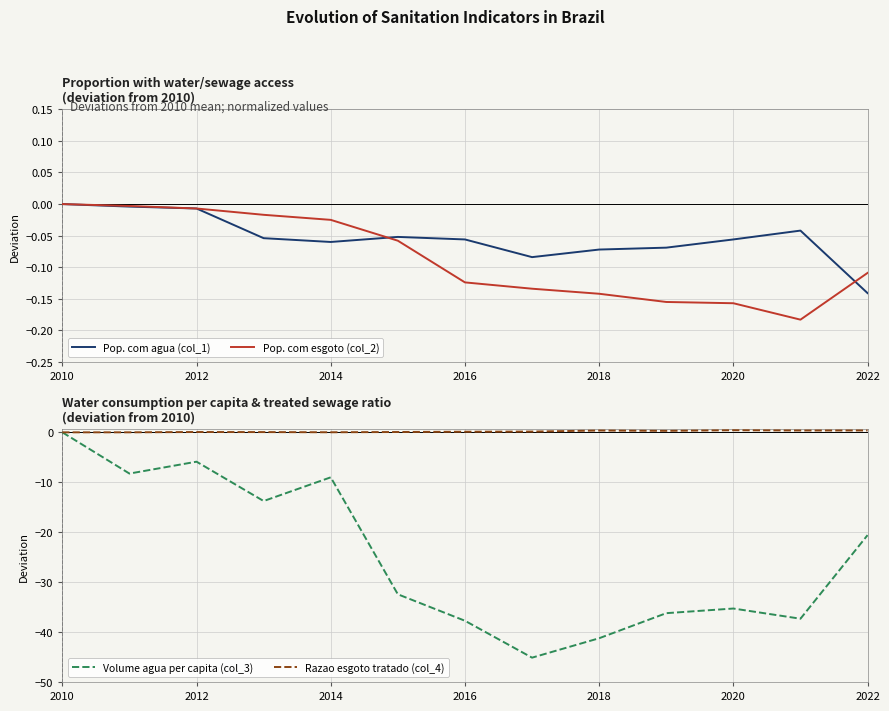

Count the number of categories in the chart.

13